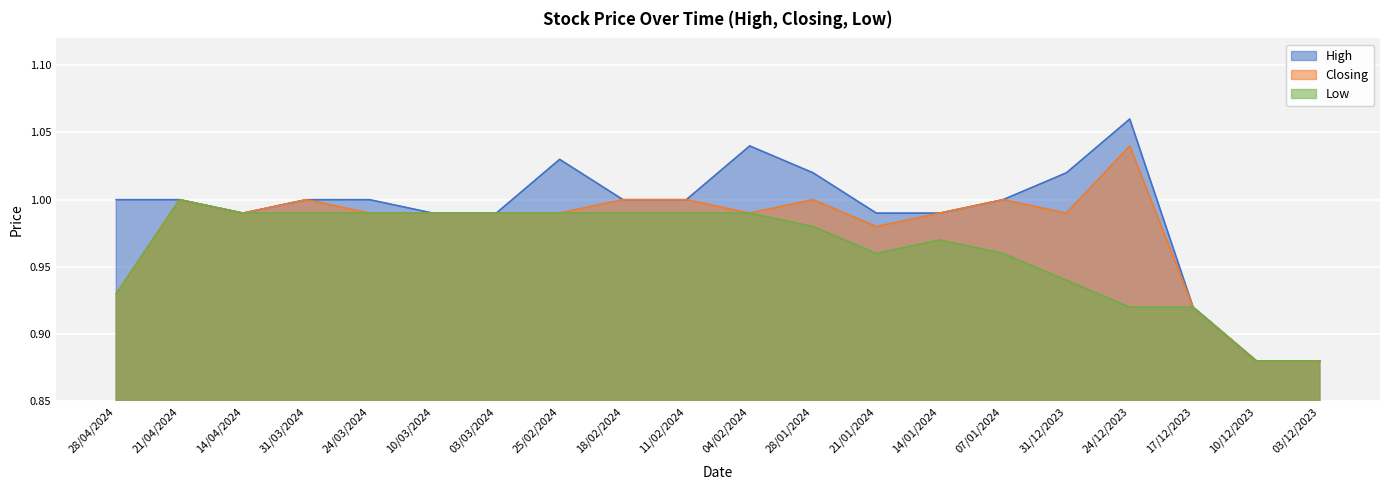

What is the label of the 3rd point from the right?

17/12/2023